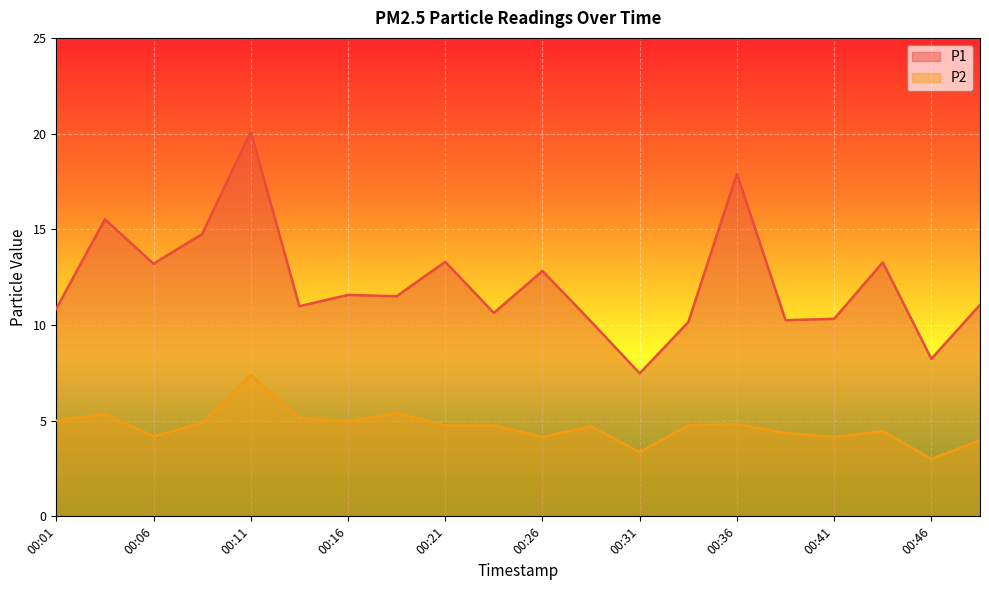

What value does the P2 series have at 00:03?

5.3